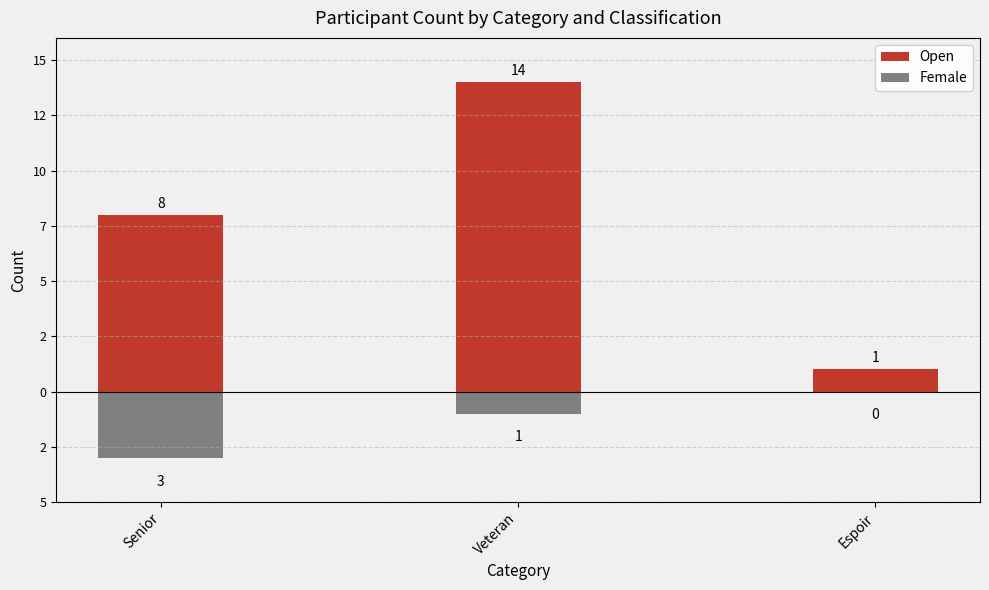

Where does the Female series first go above -1?

Espoir